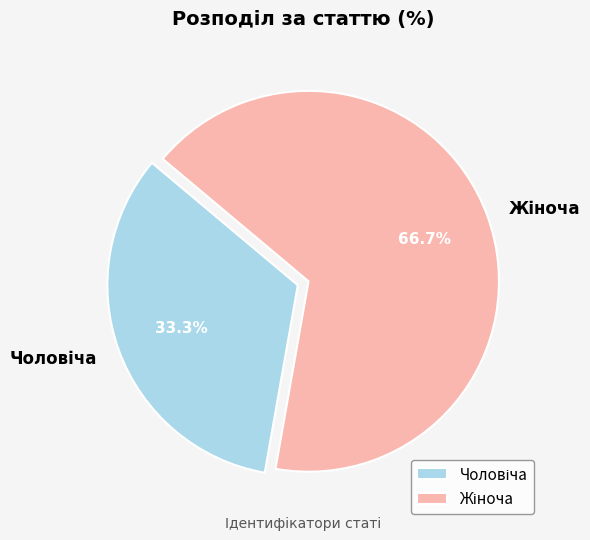

Is there any slice that represents more than half of the pie?

Yes